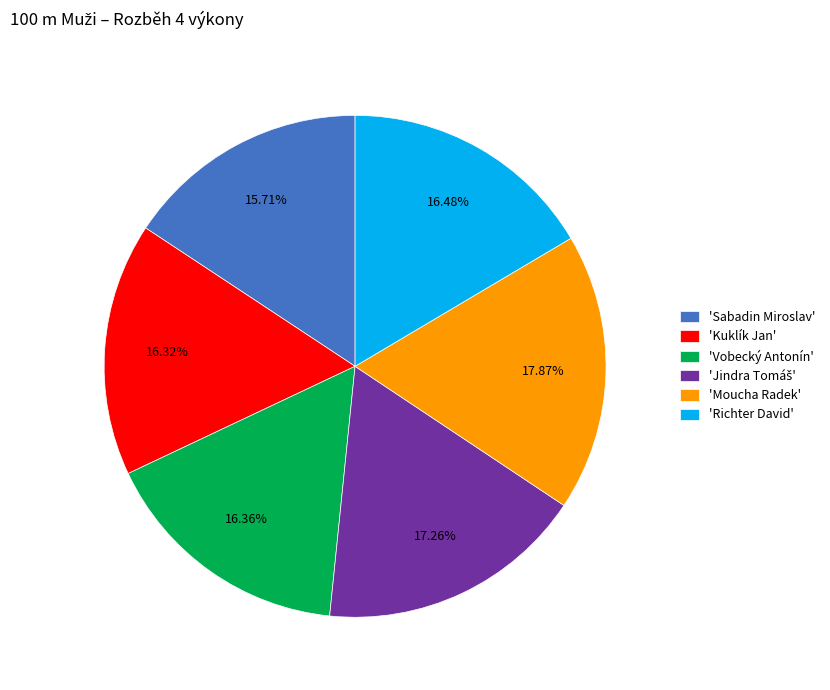

Is there any slice that represents more than half of the pie?

No